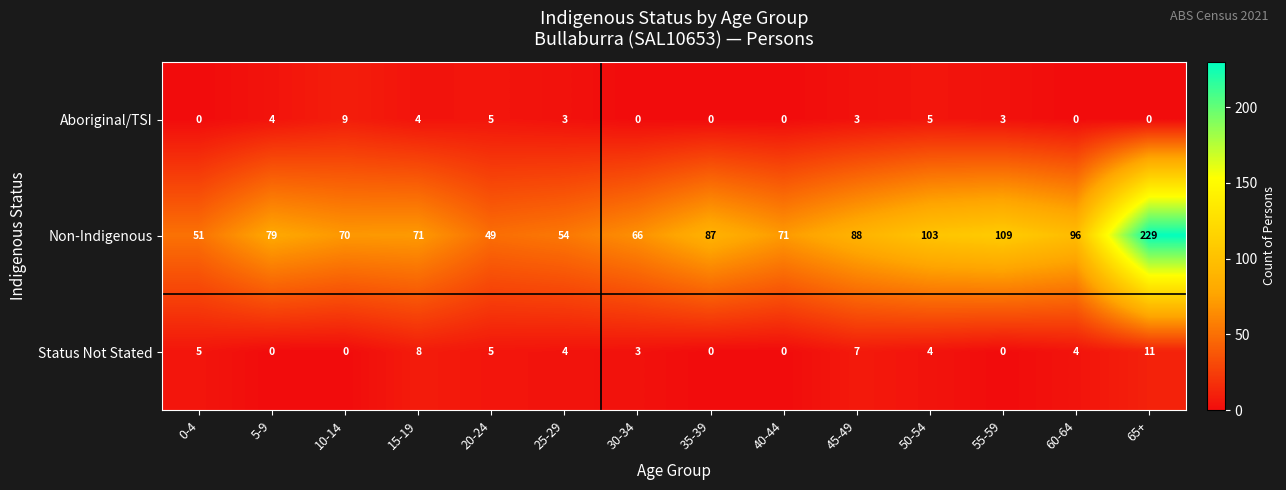

What value does the Aboriginal/TSI series have at 55-59?

3